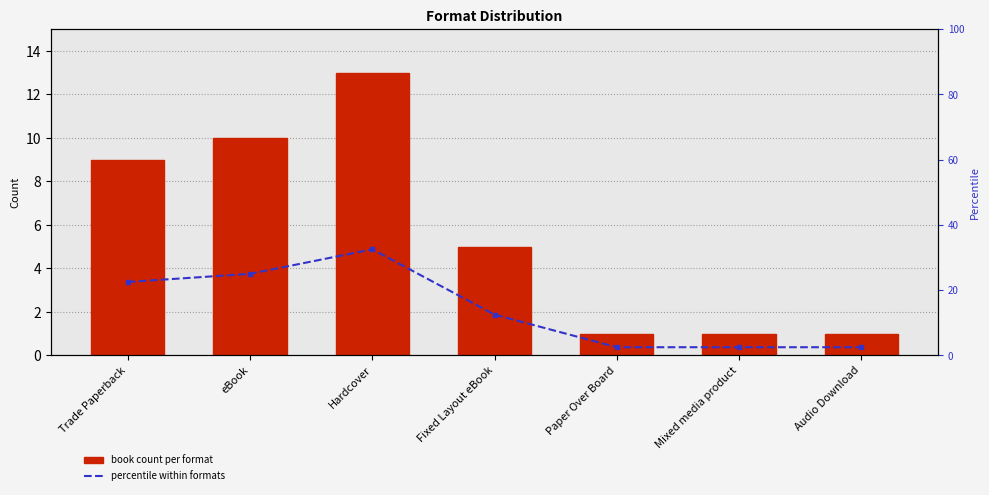

Which series has the widest spread of values?

Percentile within formats